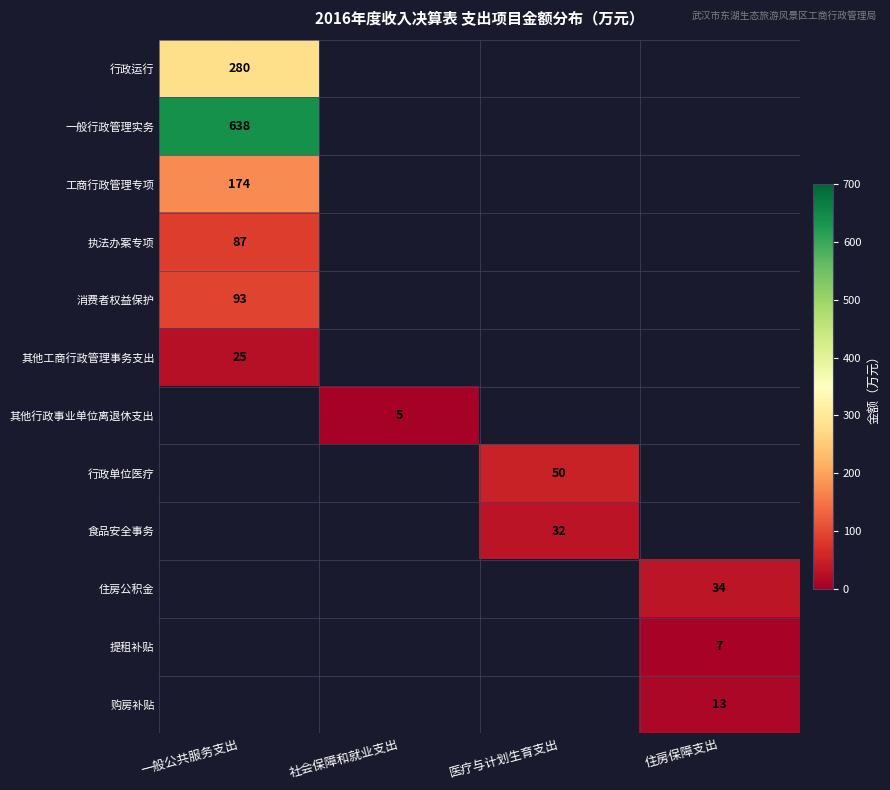

The 工商行政管理专项 series shows 174 at 一般公共服务支出. True or false?

True